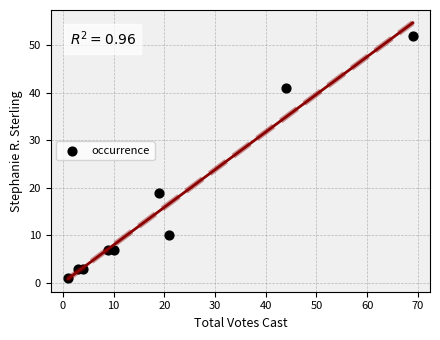

What Y value in the scatter plot is closest to 26?

19